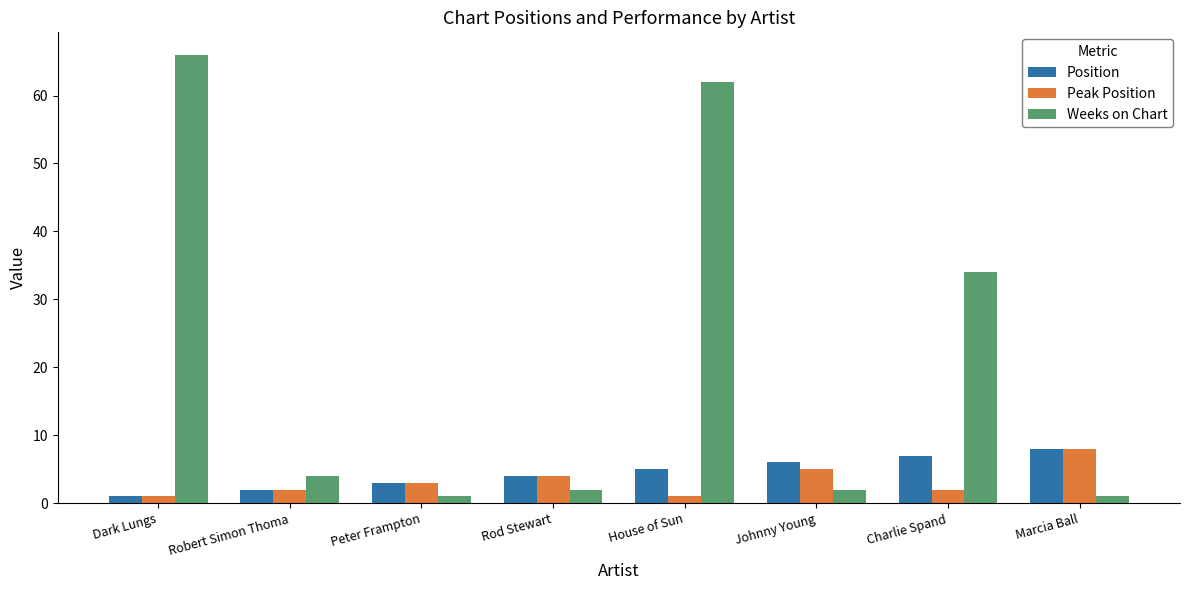

How many values in the Weeks on Chart series are below 4?

4